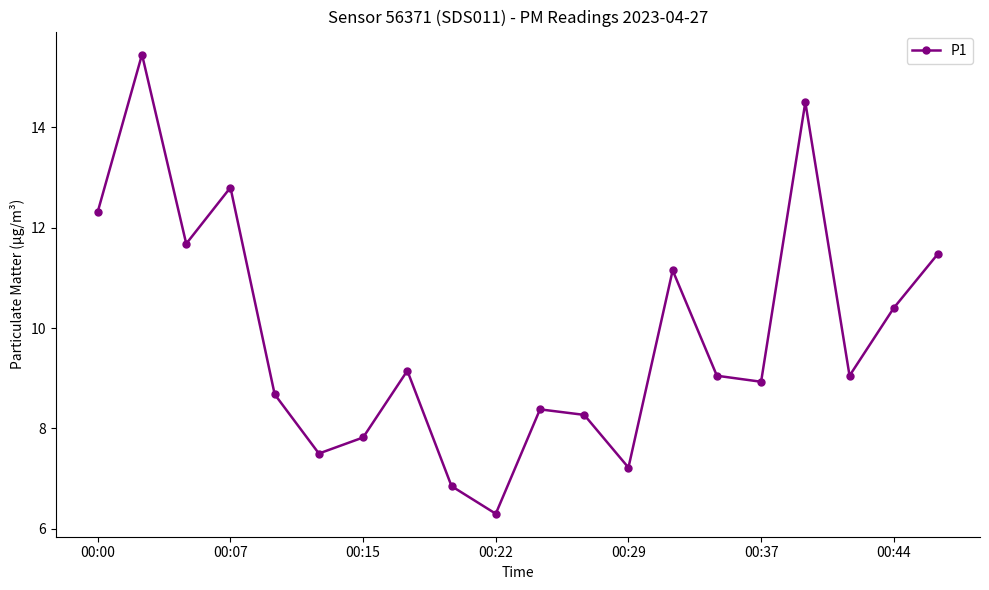

What is the smallest value displayed?

6.3